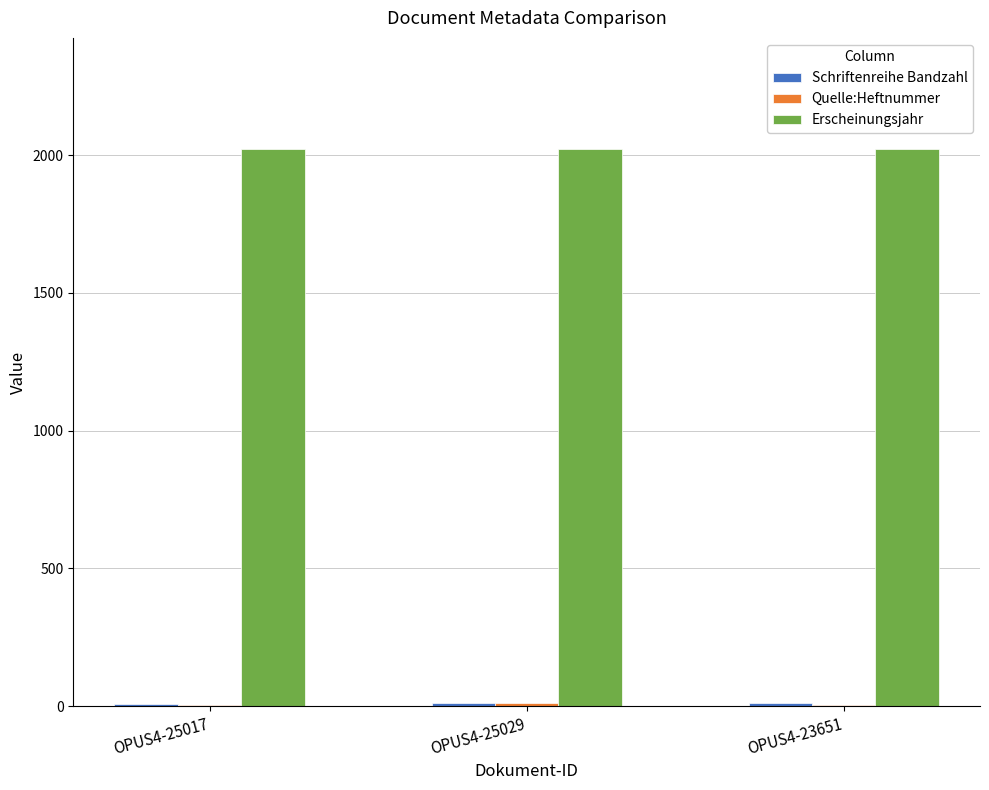

Count the number of categories in the chart.

3